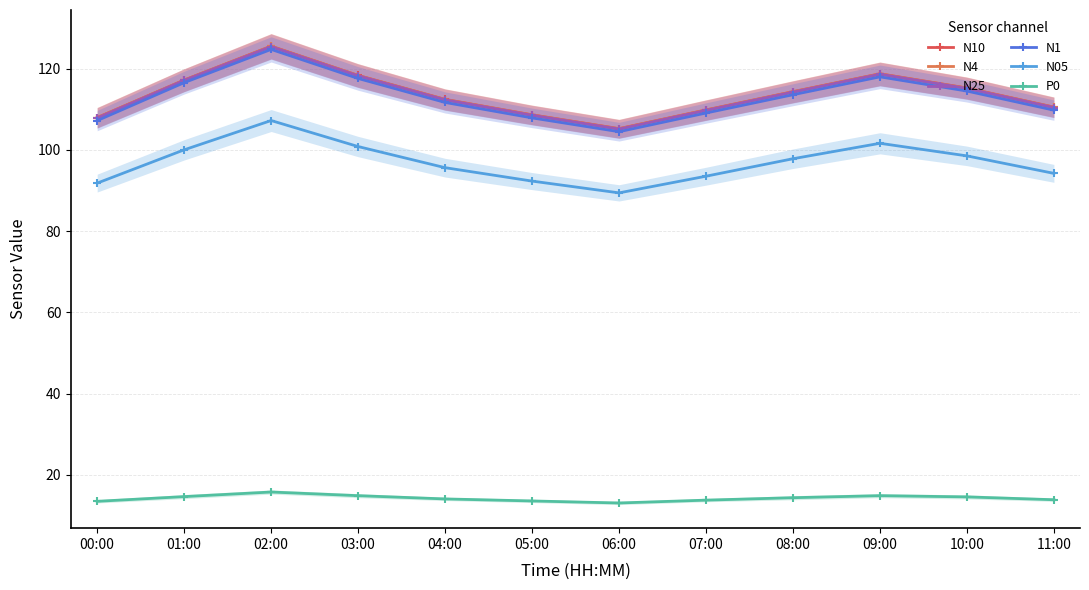

At 11:00, list the series in order from smallest to largest.

P0, N05, N1, N25, N4, N10